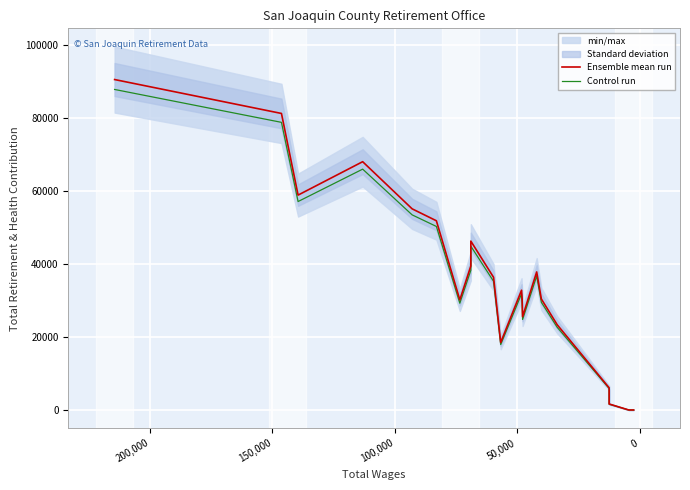

True or false: Ensemble mean run and Control run cross at least once.

False